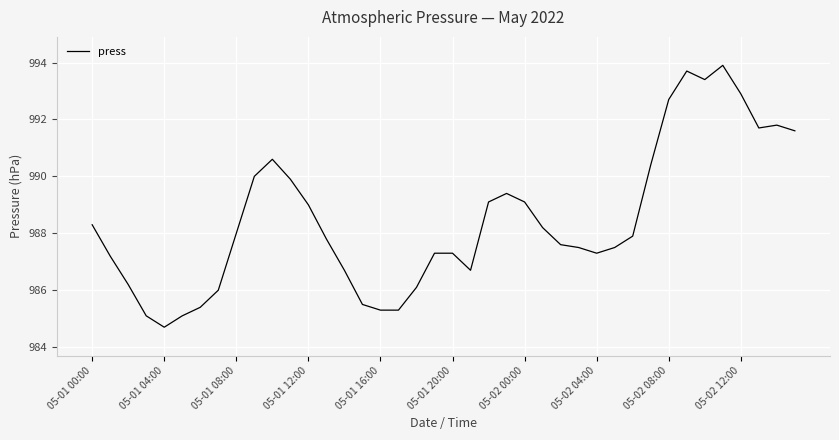

What is the difference between the maximum and minimum values?

9.2